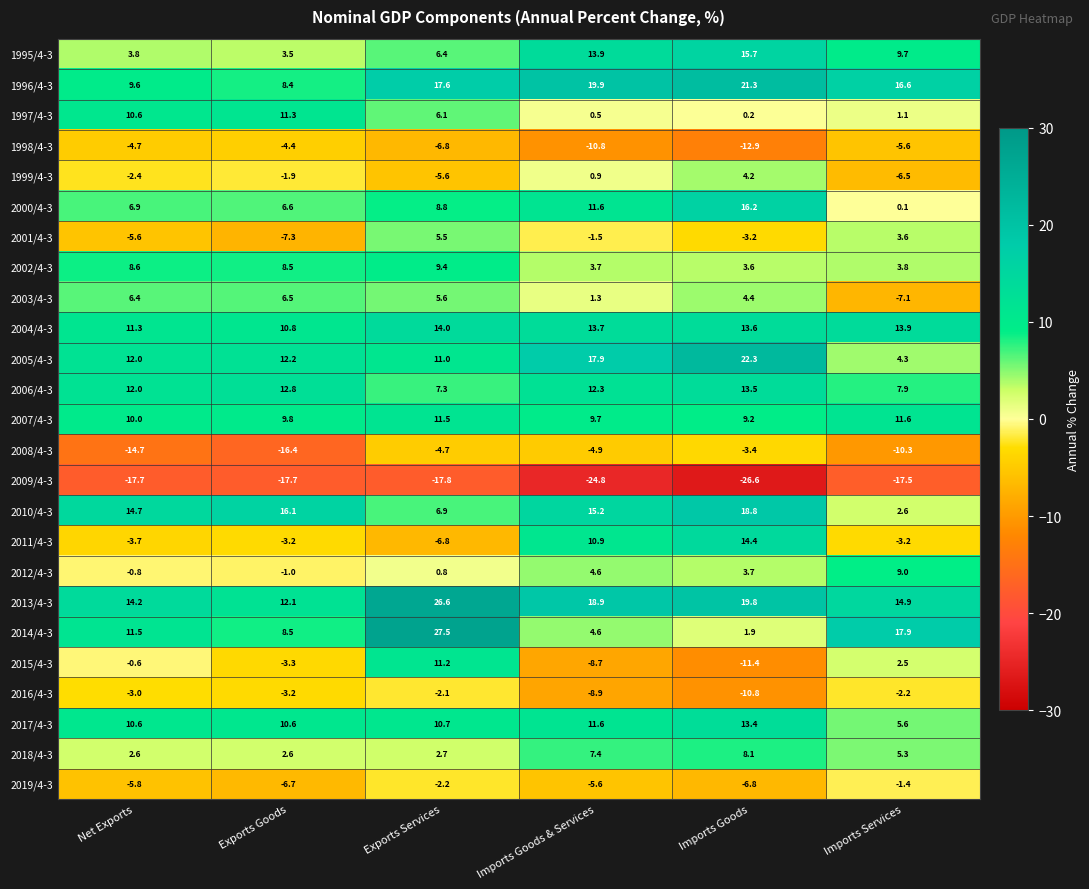

List the labels in order of 2010/4-3 value, smallest first.

Imports Services, Exports Services, Net Exports, Imports Goods & Services, Exports Goods, Imports Goods